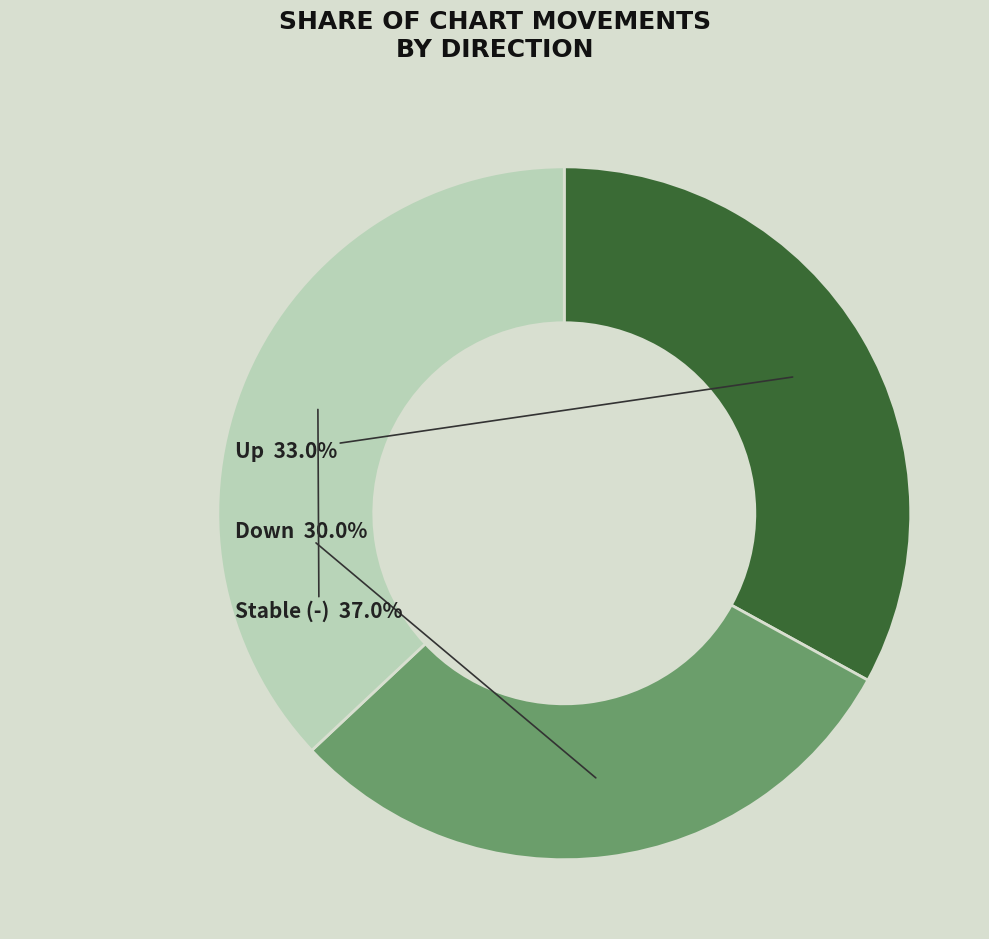

Does any single category account for the majority?

No